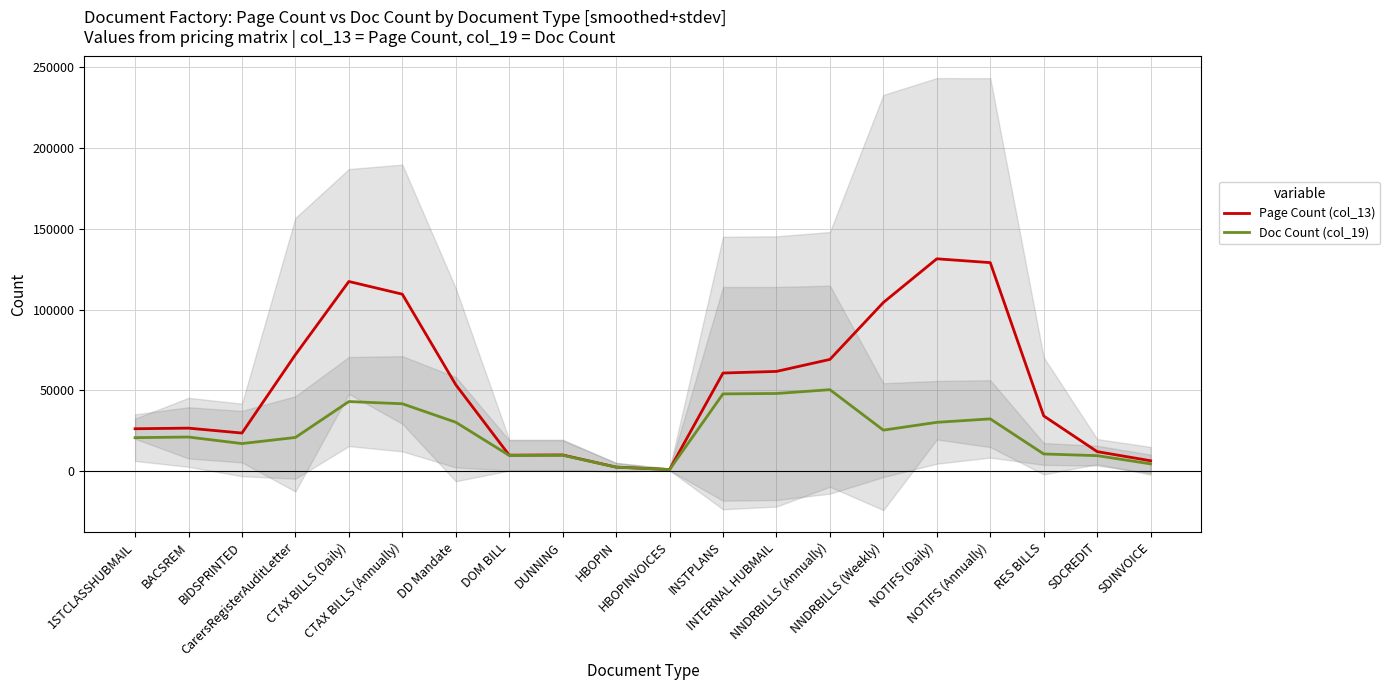

What is the total value across all series at DD Mandate?

83801.7